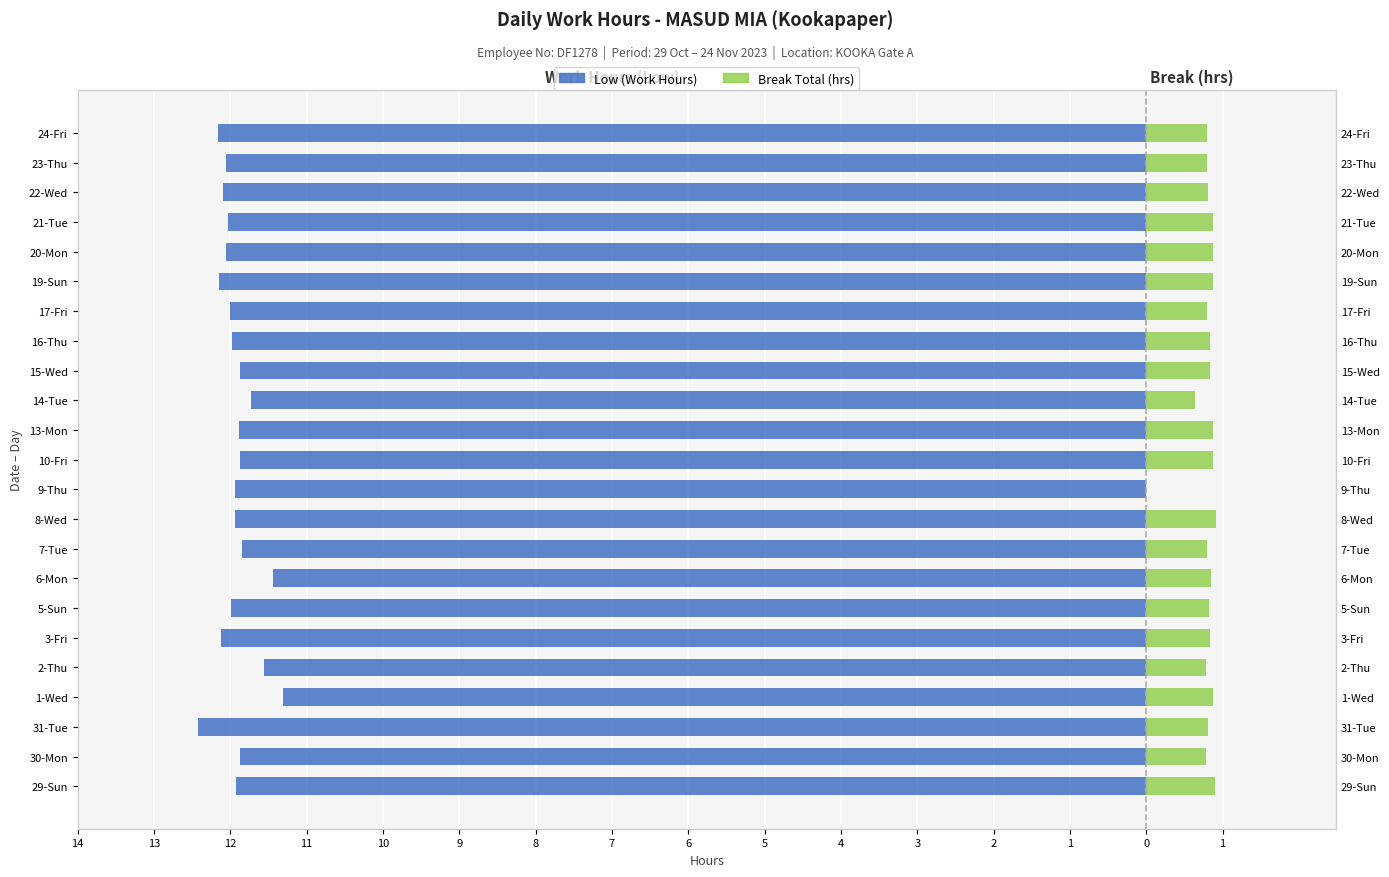

Which series changed the most between 7-Tue and 9-Thu?

Break Total (hrs)